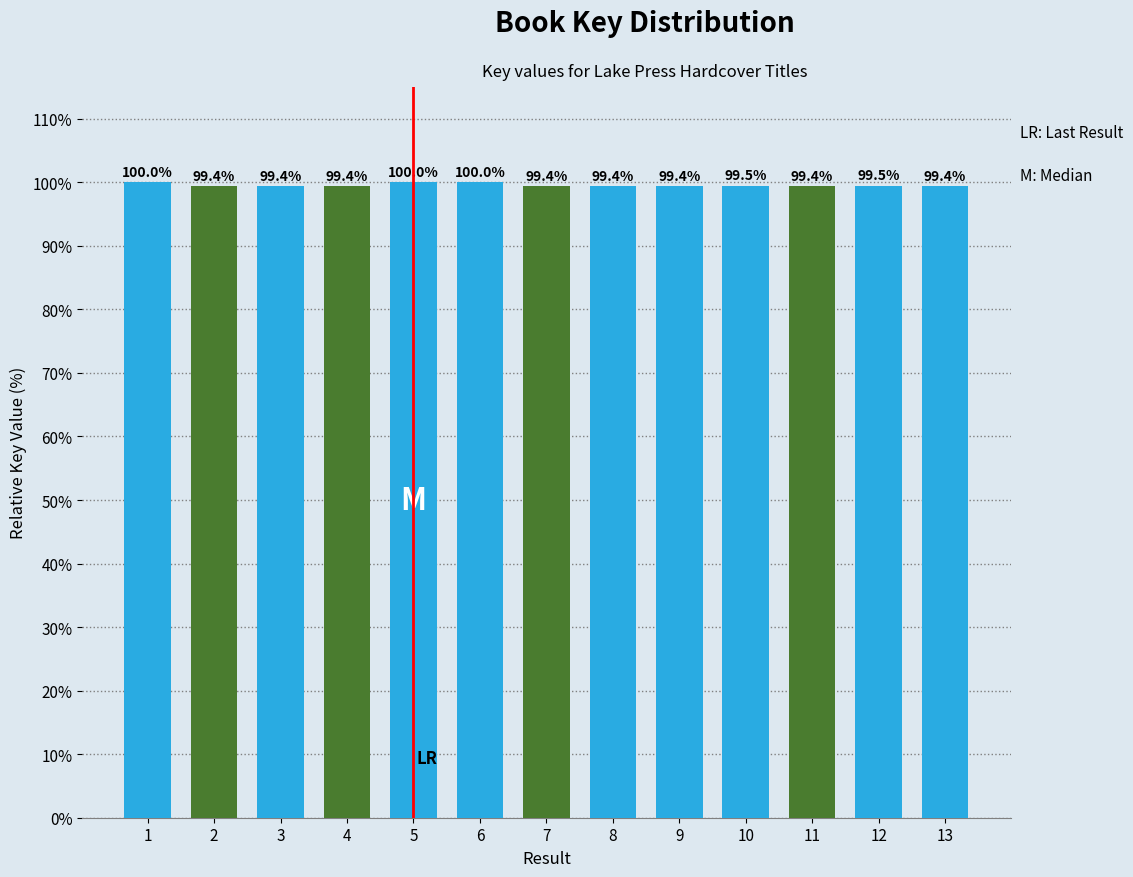

What is the change in value from 6 to 7?

-0.6